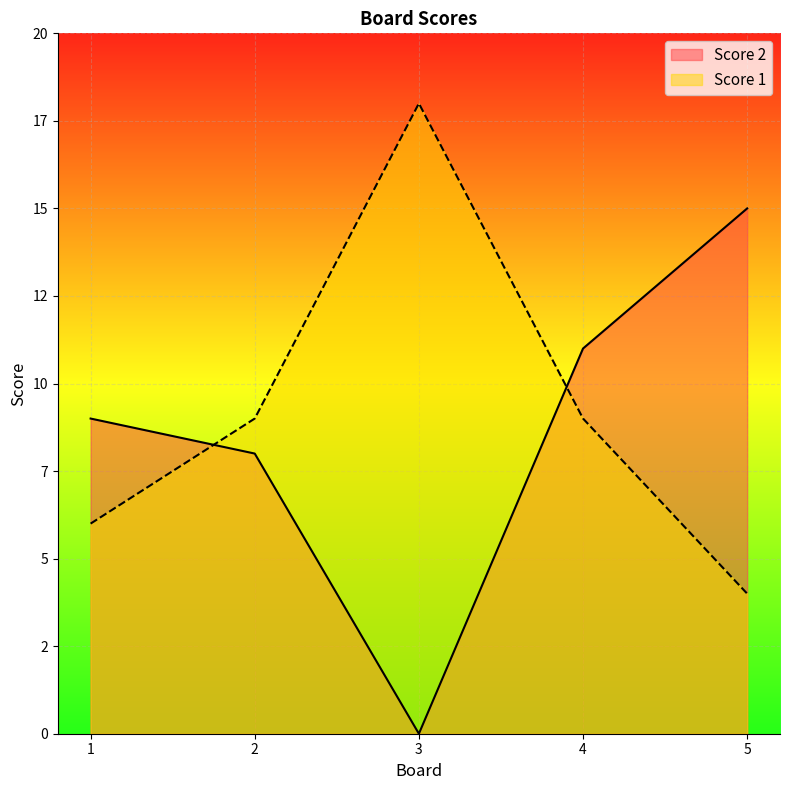

What is the average value of the Score 2 series?

9